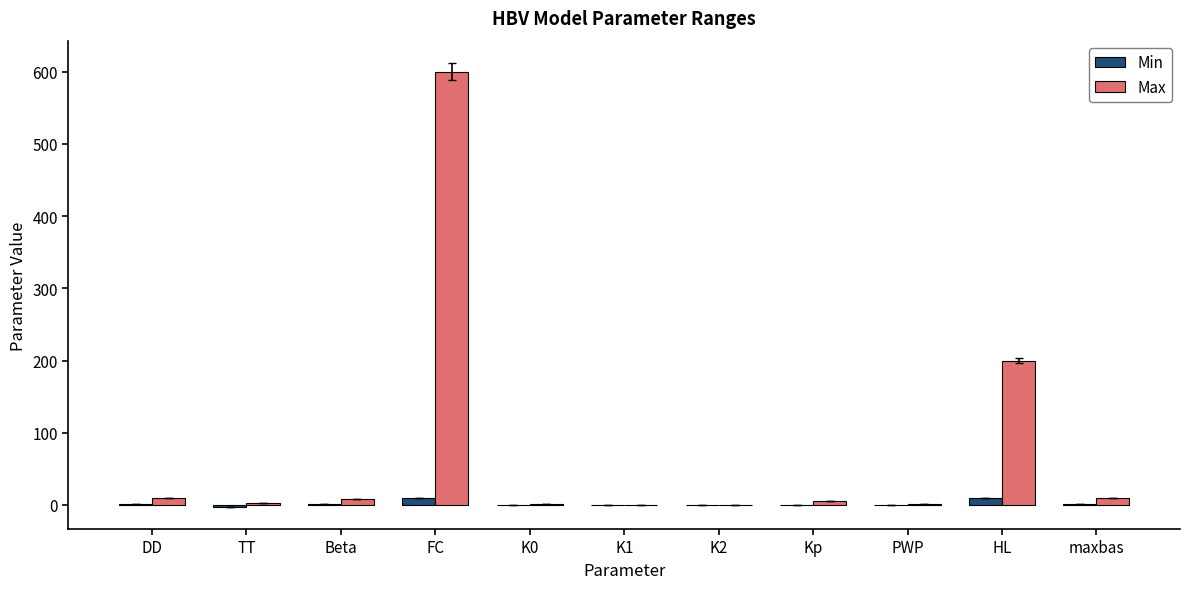

What is the sum of the Max values at K2 and Beta?

8.2